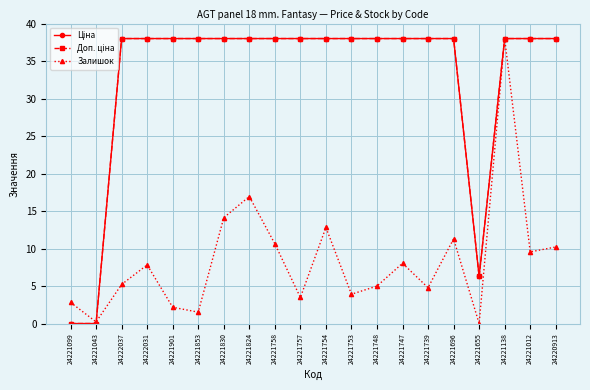

What is the greatest value displayed?

38.0